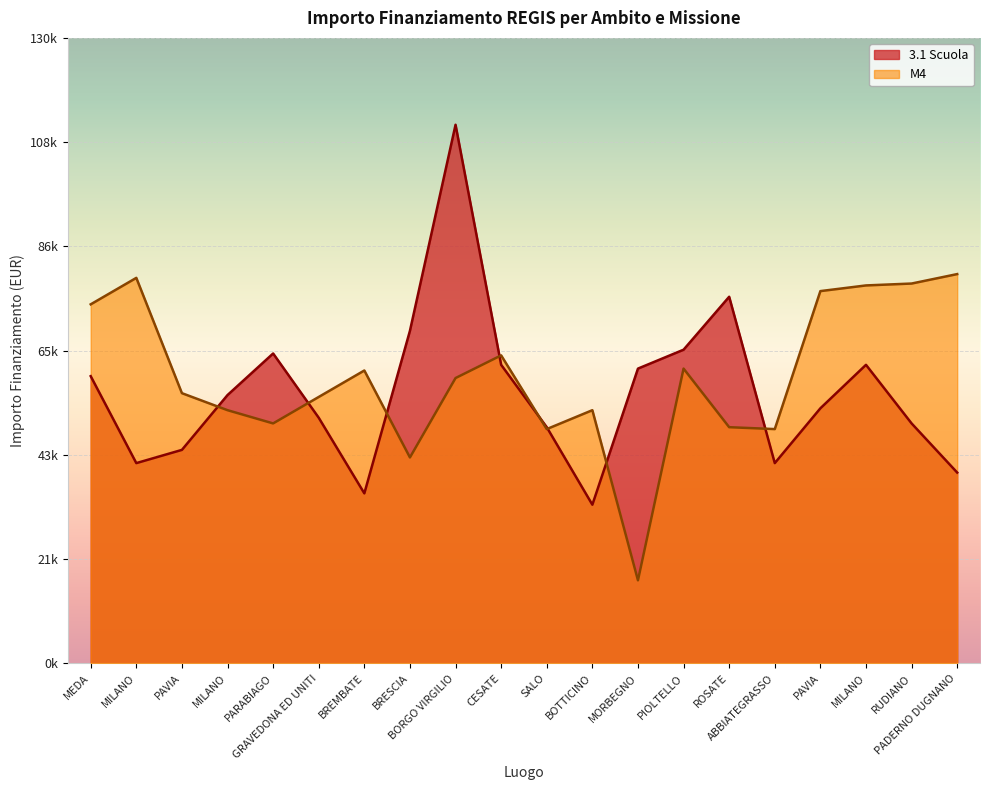

How many times do 3.1 Scuola and M4 cross each other?

8